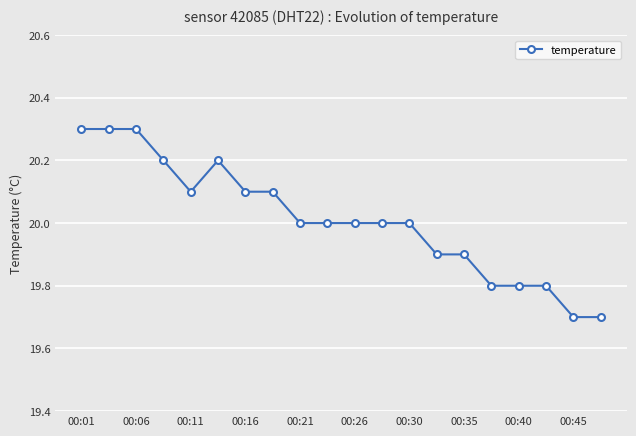

How many lines are shown in the chart?

1